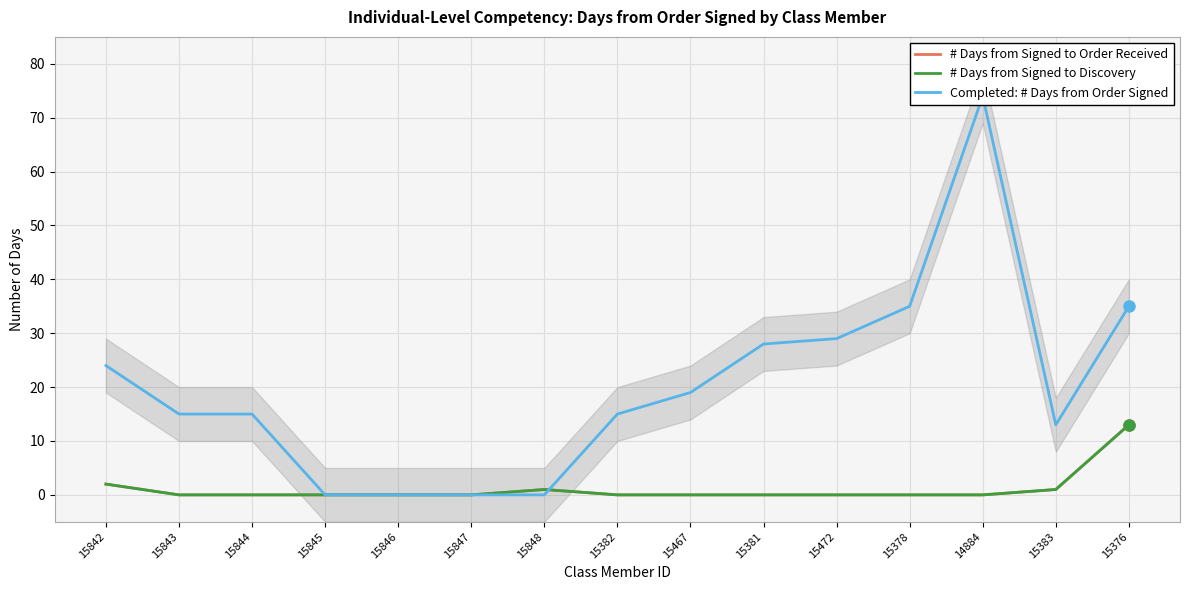

Reading right to left, list all the values displayed in this chart.

# Days from Signed to Order Received: 15376=13	15383=1	14884=0	15378=0	15472=0	15381=0	15467=0	15382=0	15848=1	15847=0	15846=0	15845=0	15844=0	15843=0	15842=2
# Days from Signed to Discovery: 15376=13	15383=1	14884=0	15378=0	15472=0	15381=0	15467=0	15382=0	15848=1	15847=0	15846=0	15845=0	15844=0	15843=0	15842=2
Completed: # Days from Order Signed: 15376=35	15383=13	14884=74	15378=35	15472=29	15381=28	15467=19	15382=15	15848=0	15847=0	15846=0	15845=0	15844=15	15843=15	15842=24